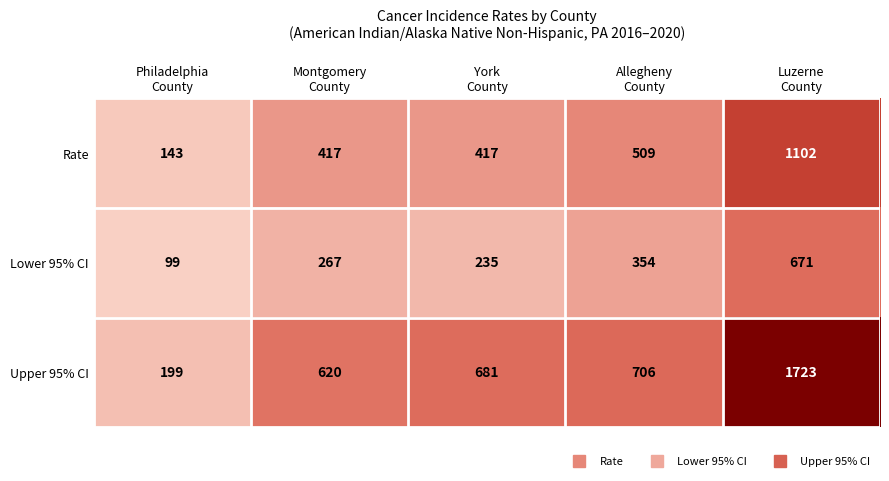

What is the average value of the Rate series?

518